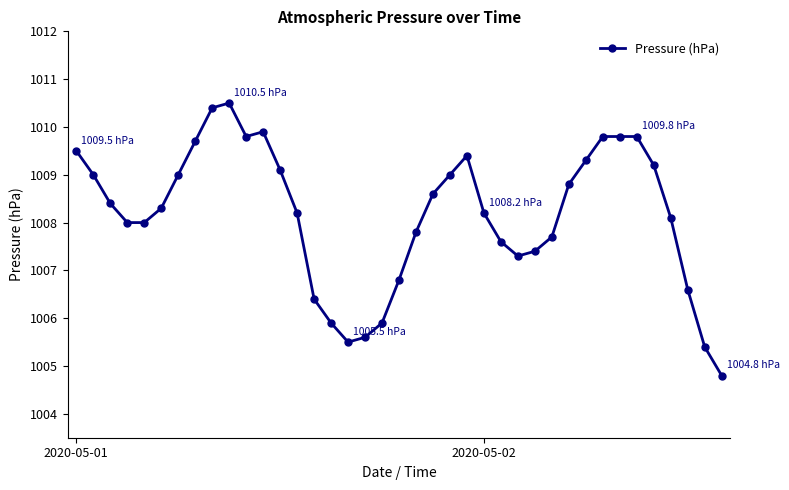

What is the value of the 3rd point from the left?

1008.4